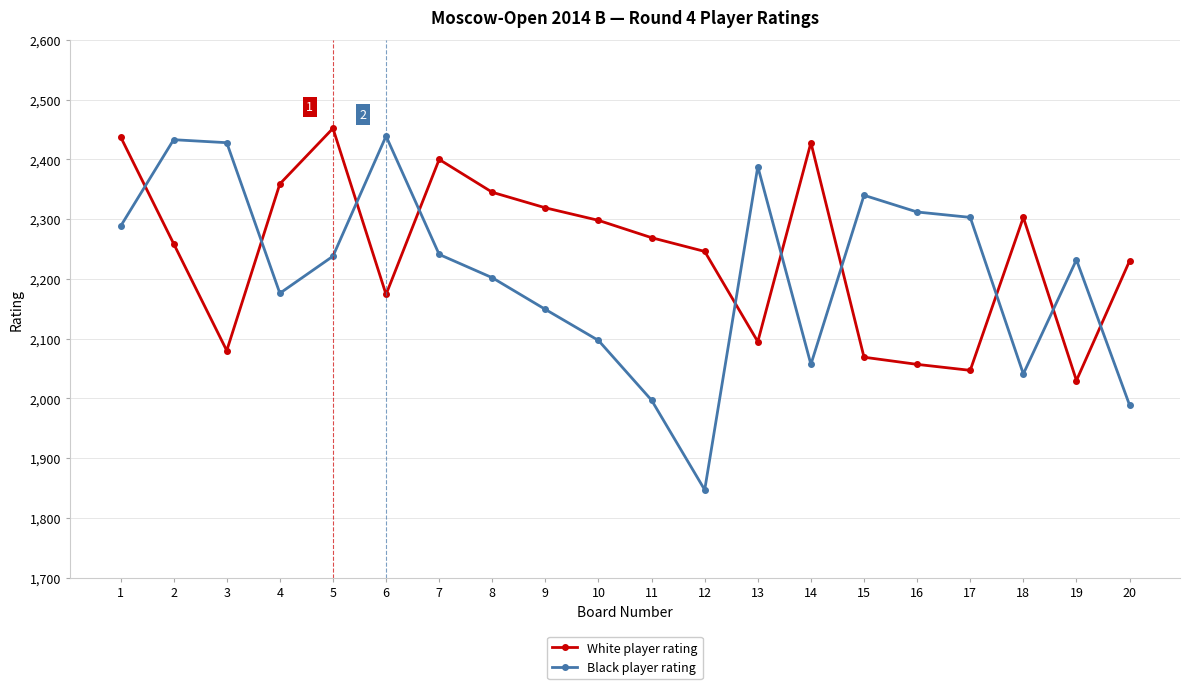

Where is the first local maximum for White player rating?

5